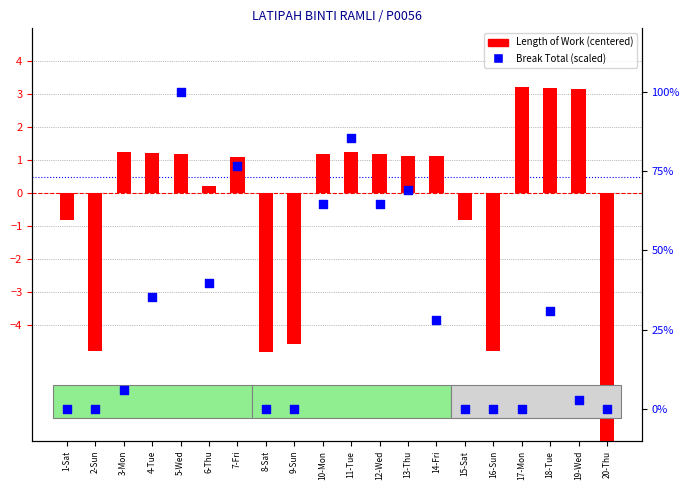

Which series has the largest total across all categories?

Break Total (scaled)